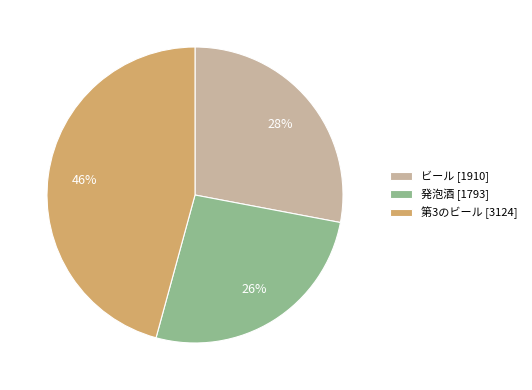

To the nearest percent, what portion does 第3のビール represent?

46%